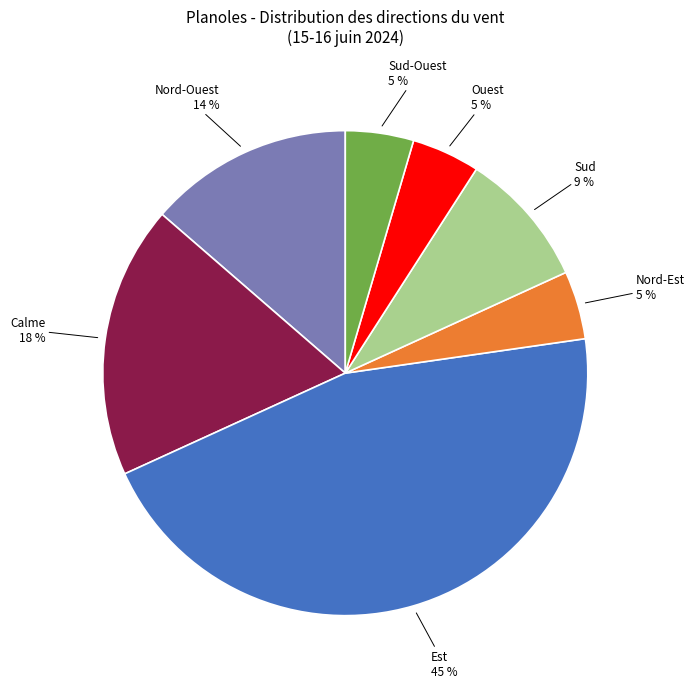

To the nearest percent, what is the average slice percentage?

14%